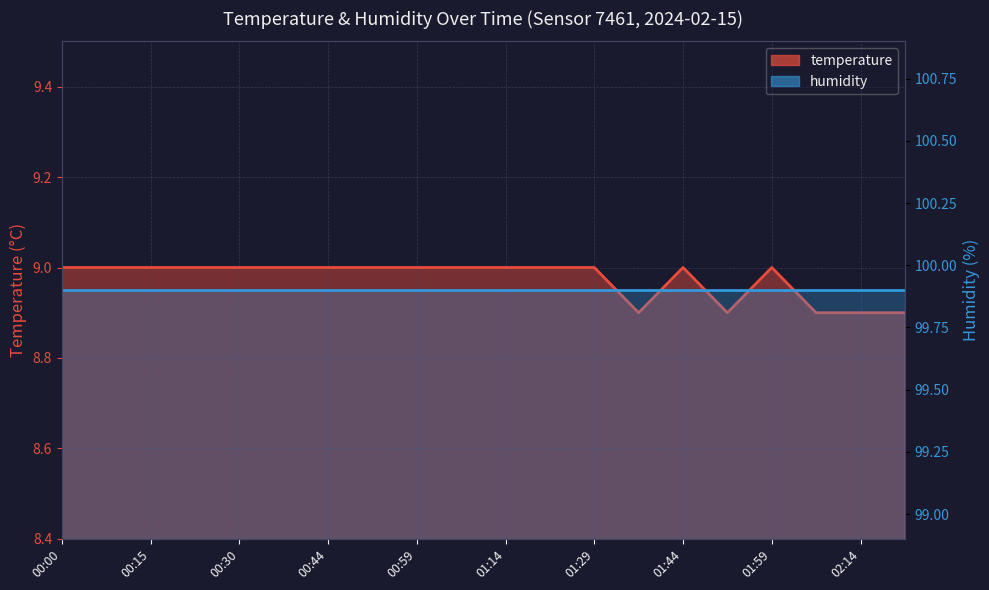

True or false: the data shows 9.0 at 01:21.

True